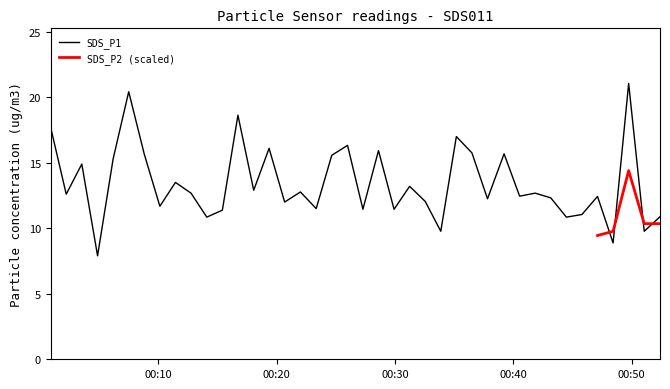

Approximately how many times larger is the value at 2024/01/28 00:11:26 compared to 2024/01/28 00:28:36?

0.8